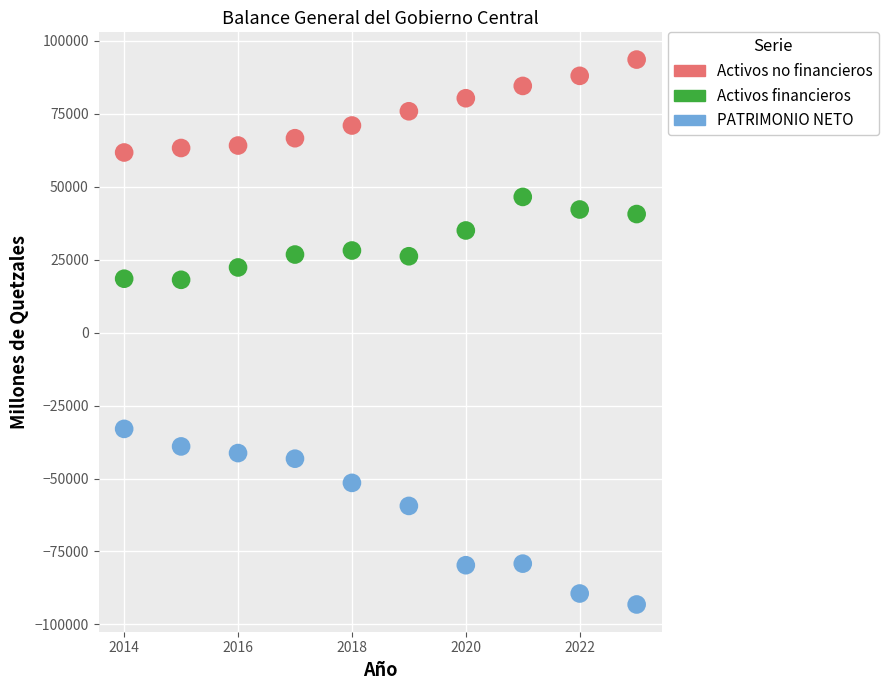

Which series has the largest Y range (max minus min)?

PATRIMONIO NETO